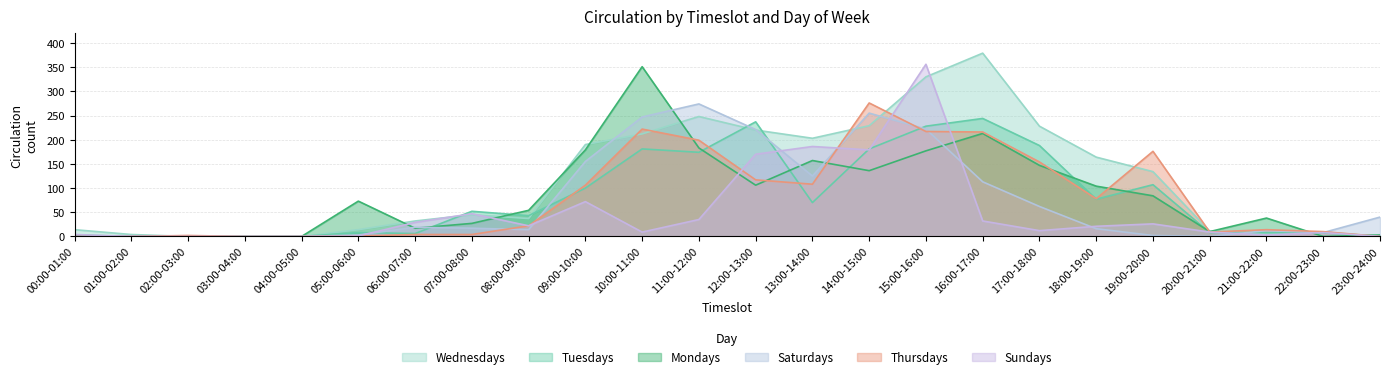

After their last crossing, which series has the higher values: Sundays or Wednesdays?

Wednesdays